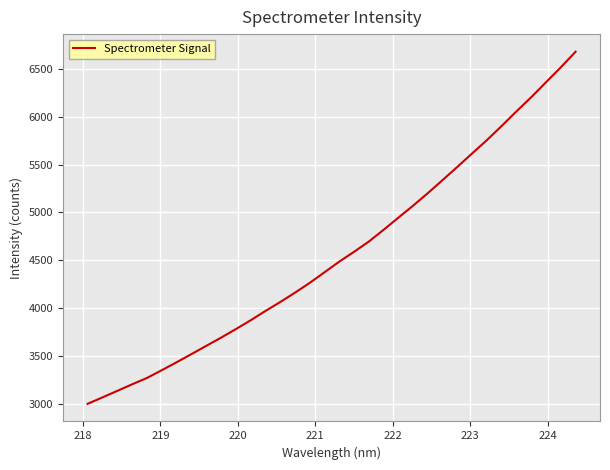

What is the difference between the second highest and minimum values?

3514.4